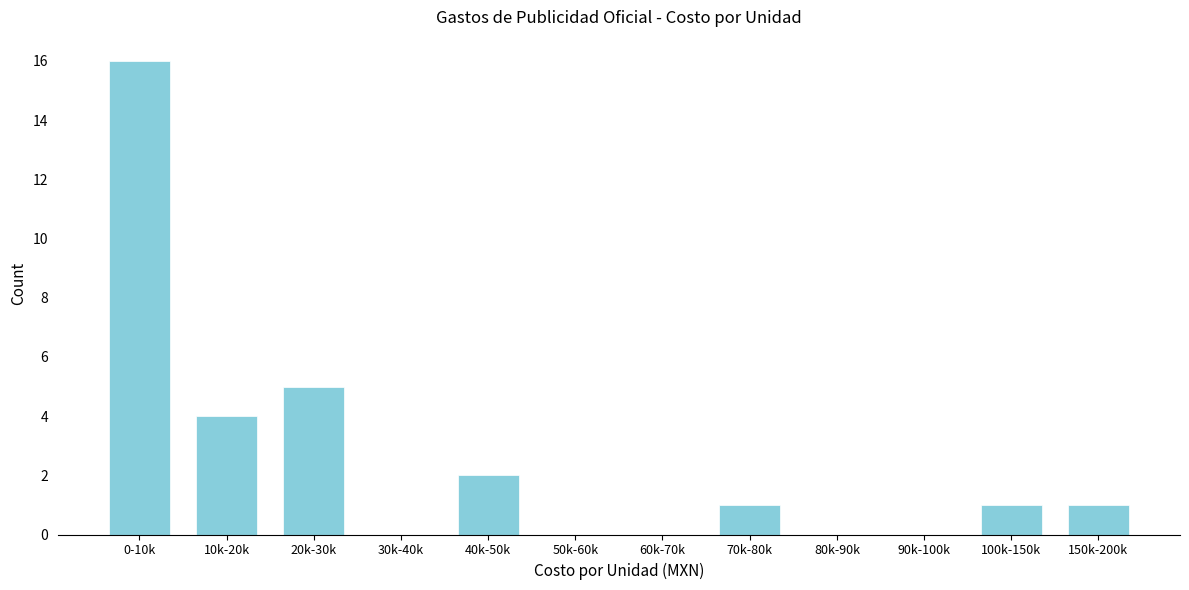

Reading left to right, transcribe all the data shown in this chart.

0-10k=16	10k-20k=4	20k-30k=5	30k-40k=0	40k-50k=2	50k-60k=0	60k-70k=0	70k-80k=1	80k-90k=0	90k-100k=0	100k-150k=1	150k-200k=1